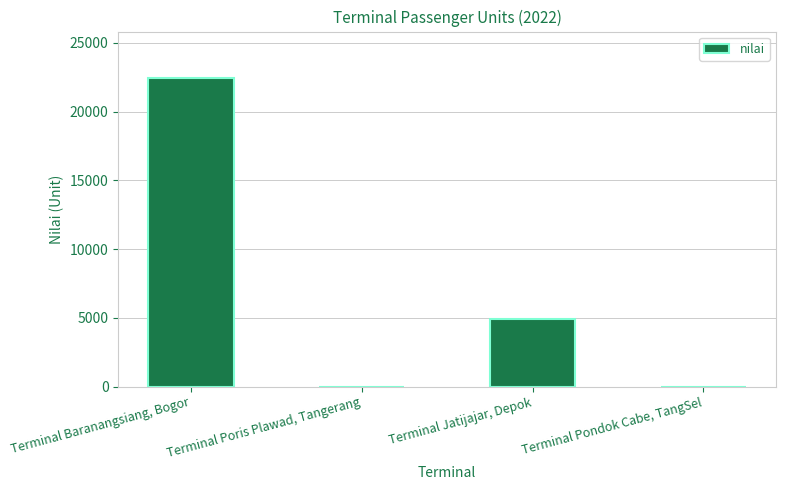

The chart shows a value of 37799 at Terminal Baranangsiang, Bogor. True or false?

False